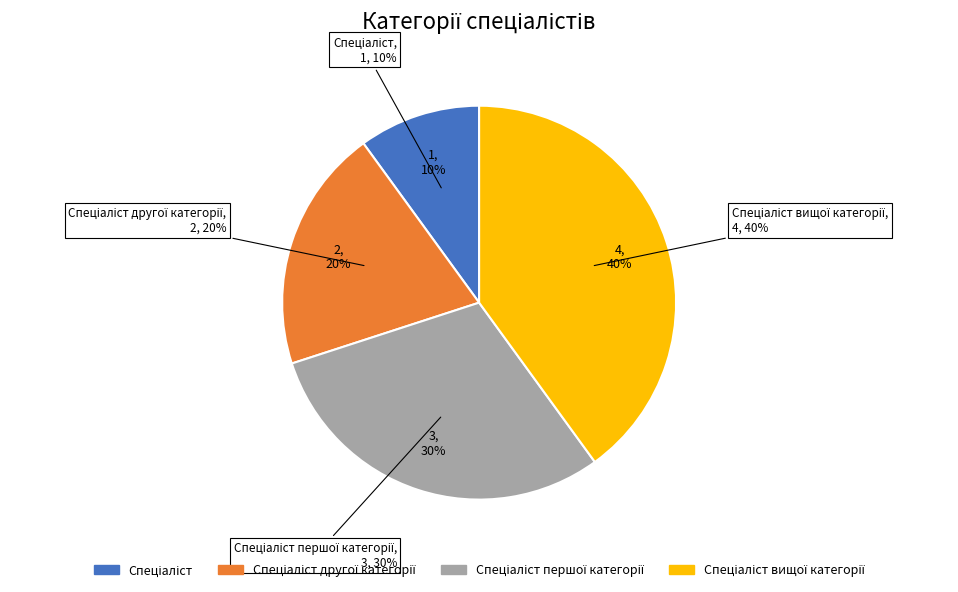

Does any single category account for the majority?

No